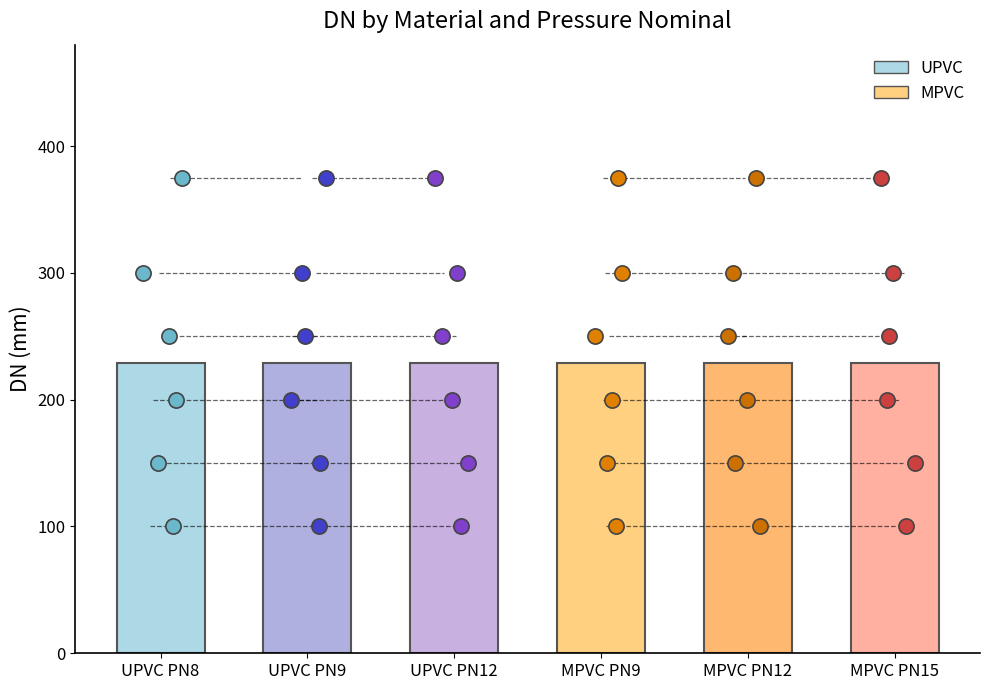

Is the value of MPVC PN12 at UPVC PN9 greater than the value of MPVC PN9 at UPVC PN8?

Yes